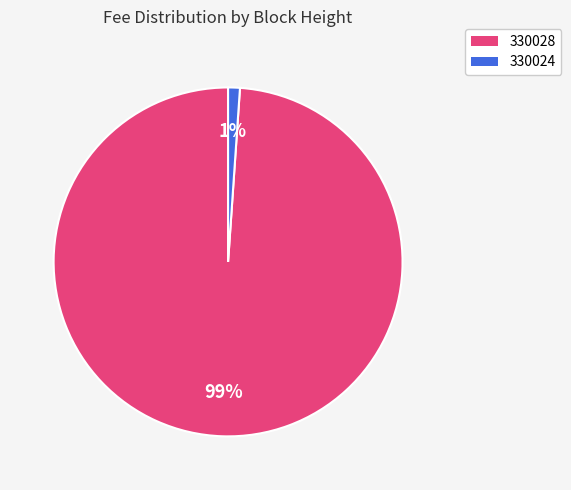

Which slice is the smallest?

330024